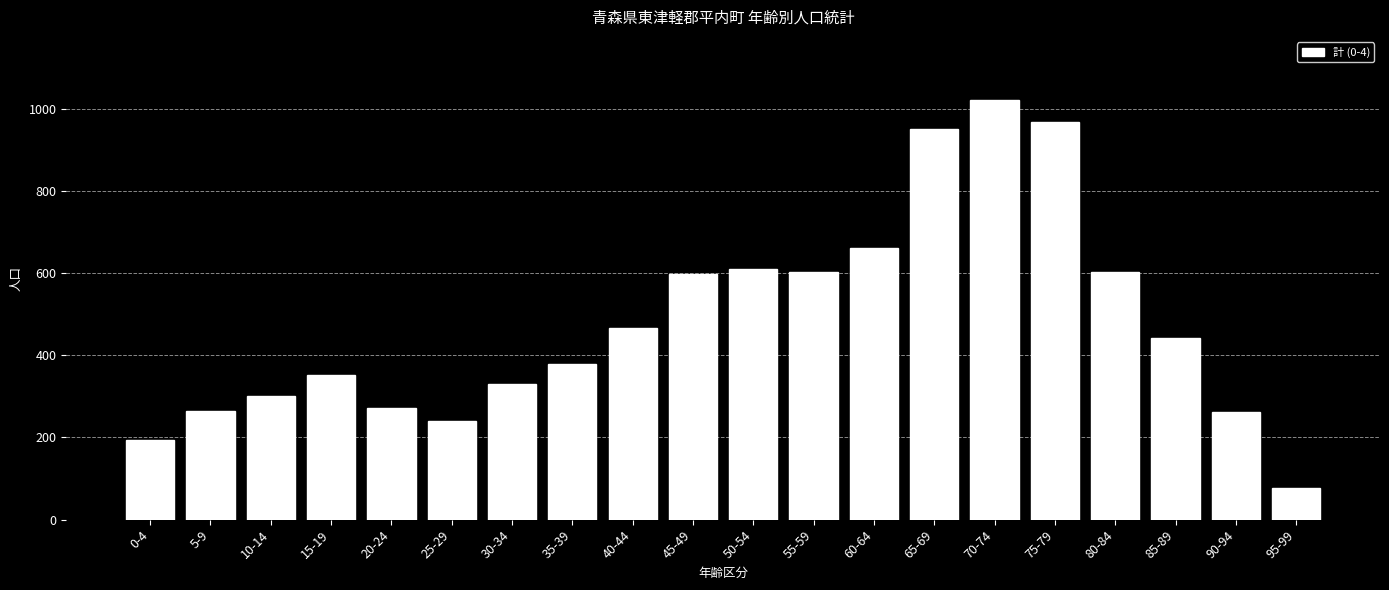

Where does the data first go above 443?

40-44